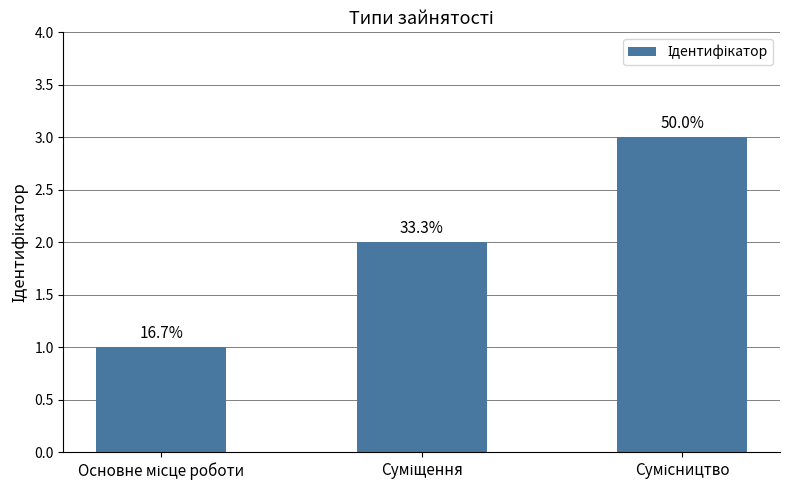

At which label does the data first exceed 2?

Сумісництво